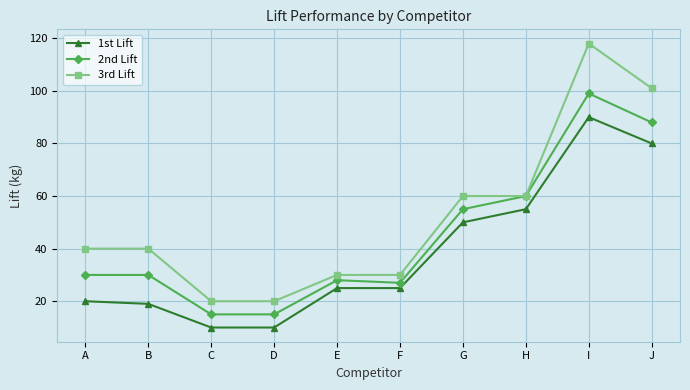

True or false: 2nd Lift has a value of 105 at H.

False